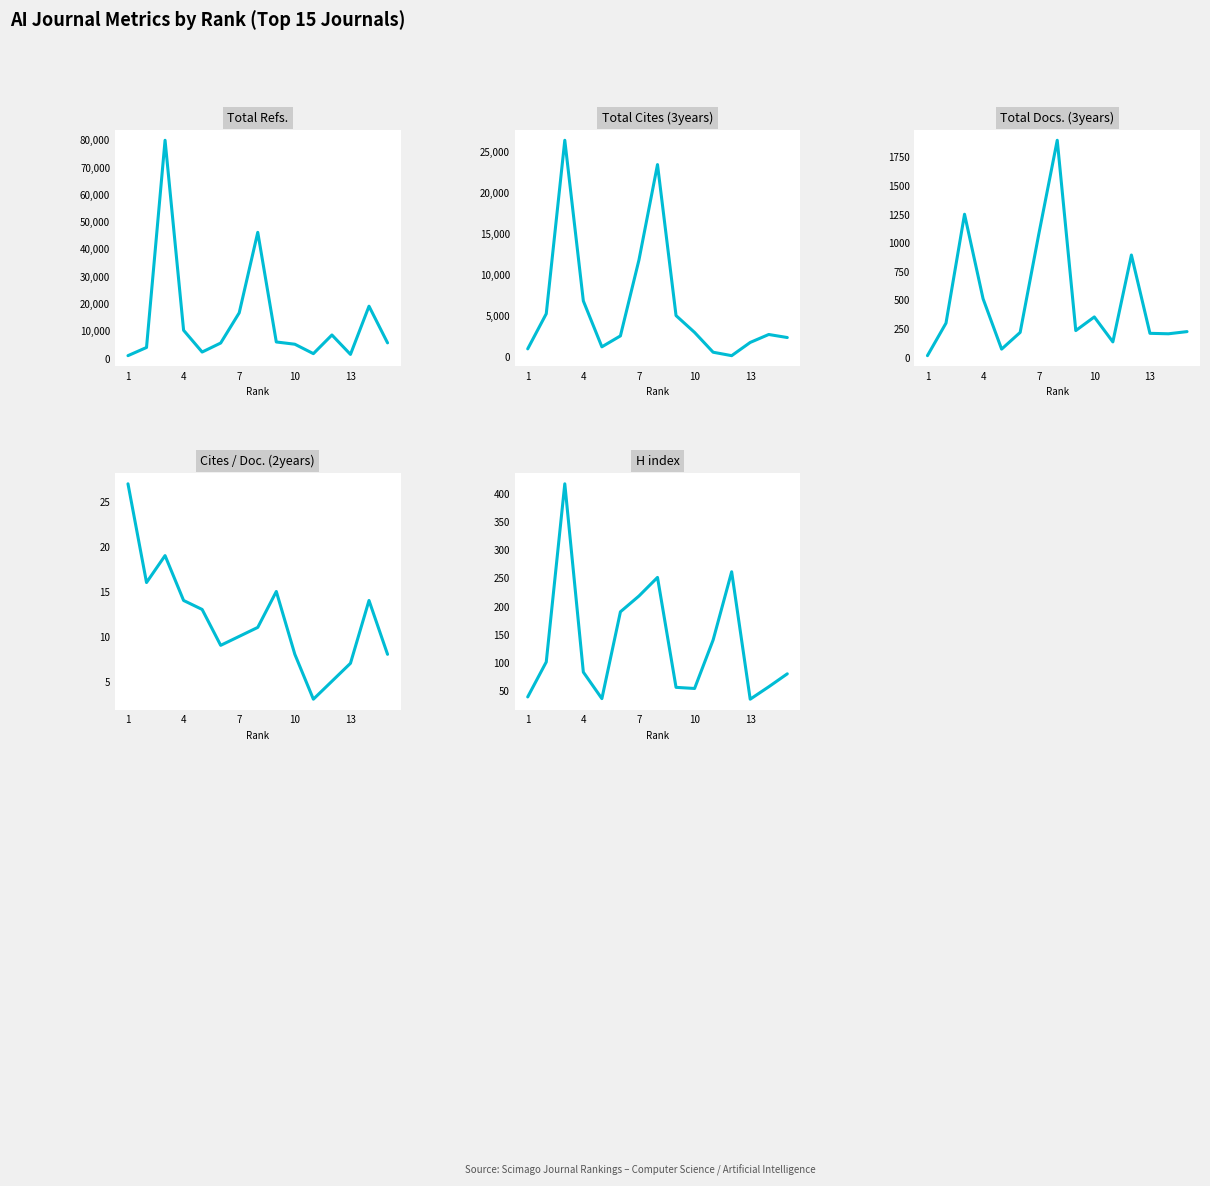

True or false: Total Docs. (3years) has more than 2 interior local peaks.

True